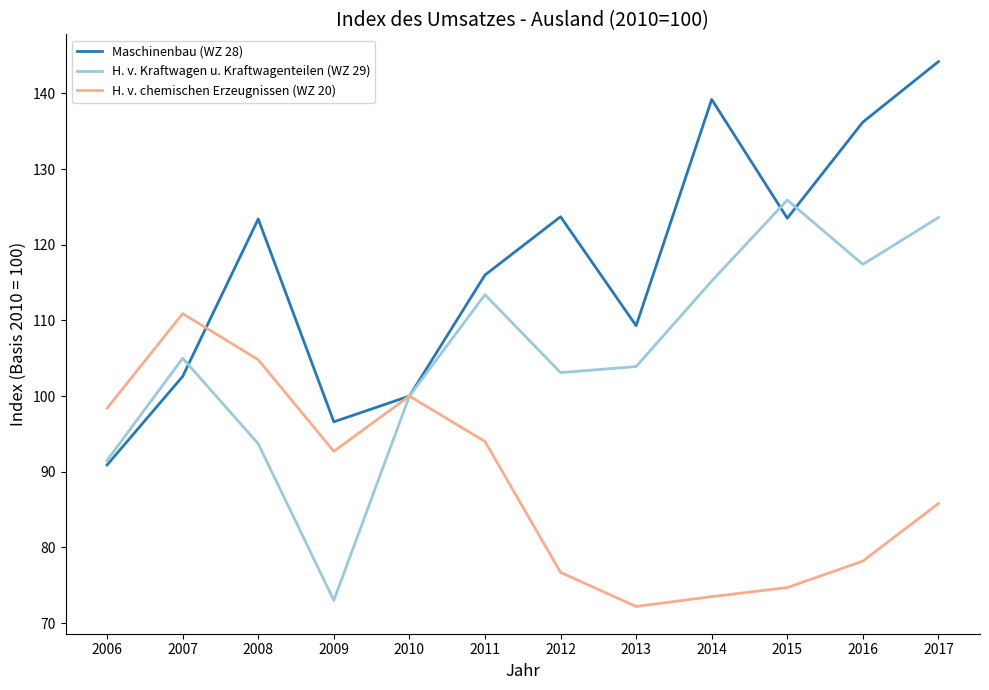

What is the difference between the Maschinenbau (WZ 28) values at 2010 and 2008?

23.4